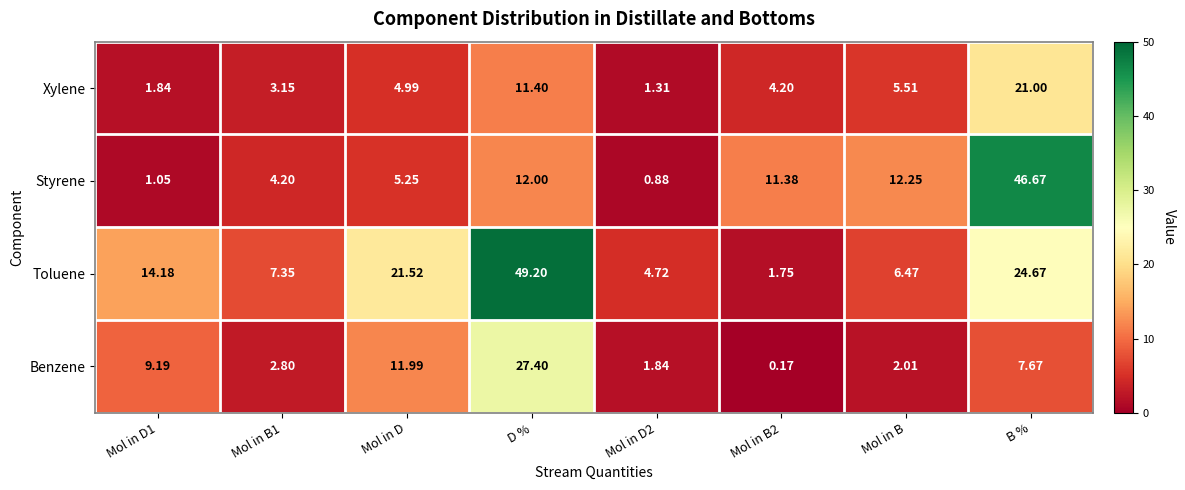

Where is Xylene nearest to the value 11?

D %